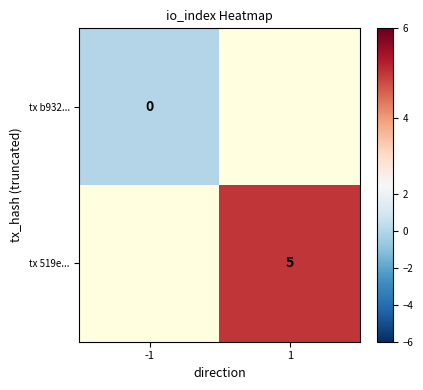

How many data points does each series have?

2